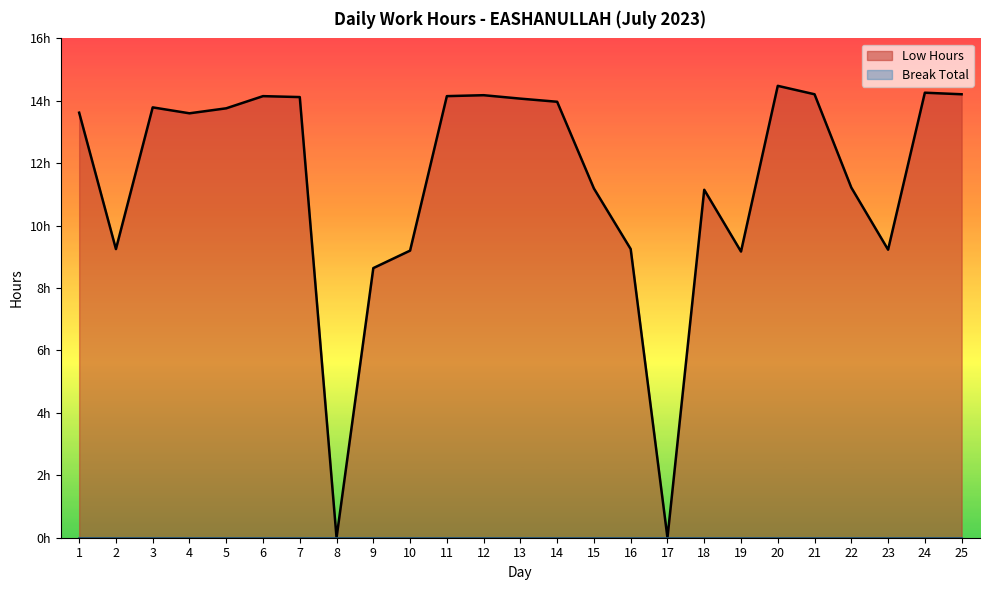

Reading right to left, transcribe all the data shown in this chart.

14.2	14.3	9.2	11.2	14.2	14.5	9.2	11.2	0.0	9.2	11.2	14.0	14.1	14.2	14.2	9.2	8.6	0.0	14.1	14.2	13.8	13.6	13.8	9.2	13.6